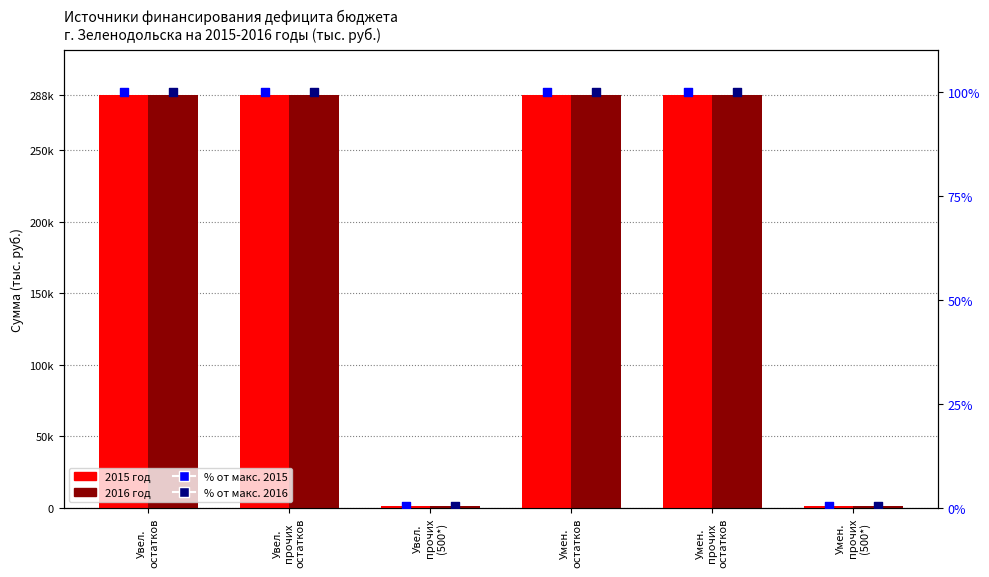

Is the value of % 2016 at Увел.
прочих
(500*) greater than the value of % 2015 at Увел.
прочих
(500*)?

Yes